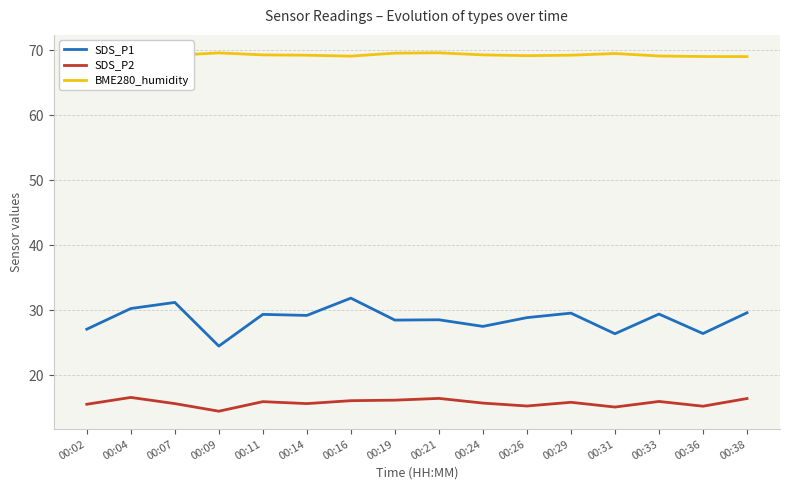

True or false: SDS_P1 has a value of 45.1 at 00:21.

False